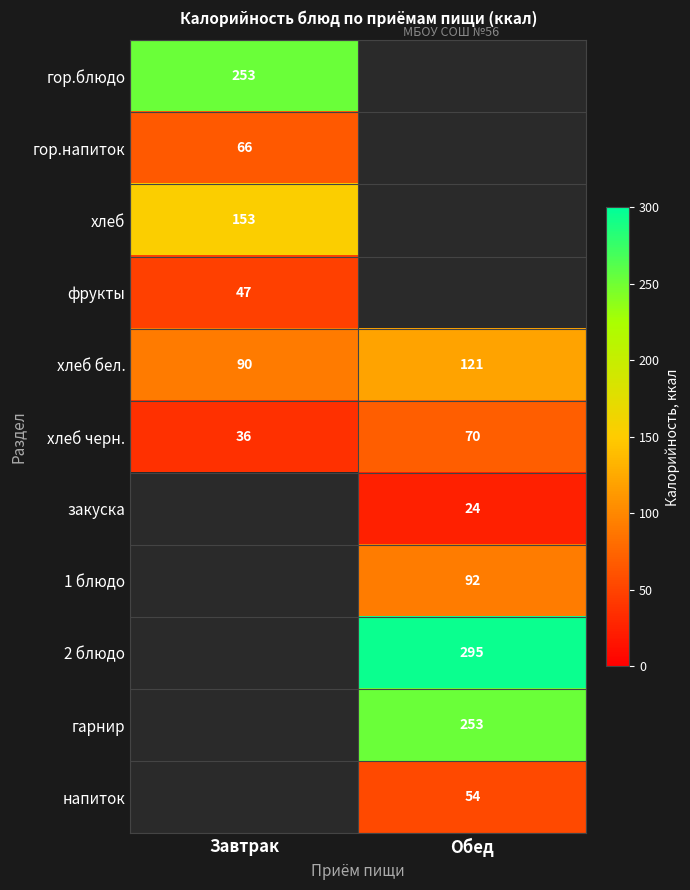

What is the spread (max minus min) of values at Завтрак?

216.8